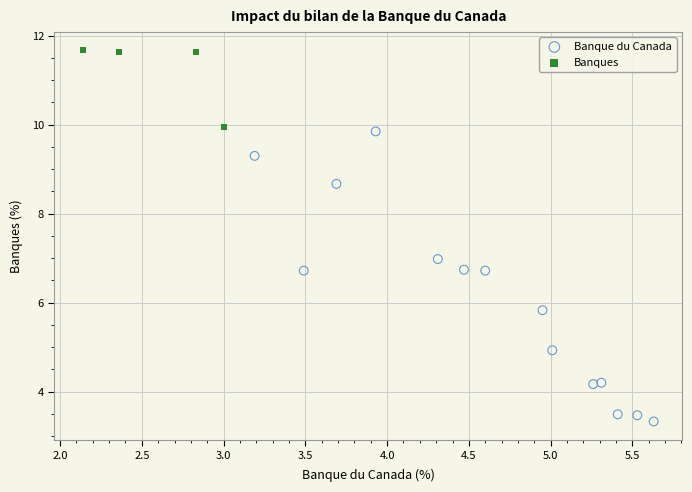

Which series reaches the minimum Y coordinate?

Banque du Canada